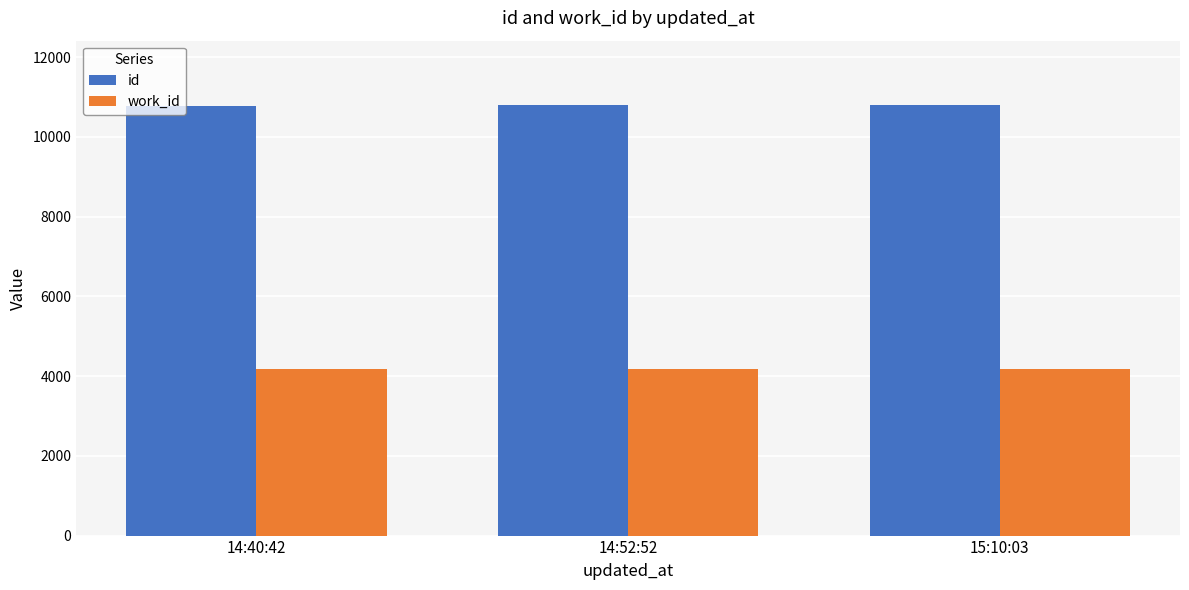

What is the sum of the id values at 14:52:52 and 14:40:42?

21568